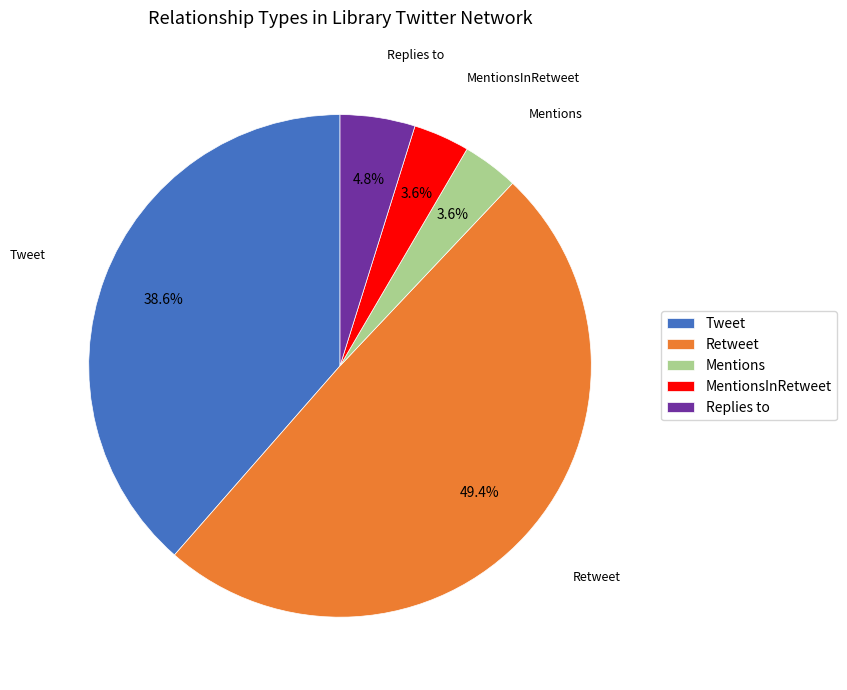

To the nearest percent, what percentage of the pie is MentionsInRetweet?

4%